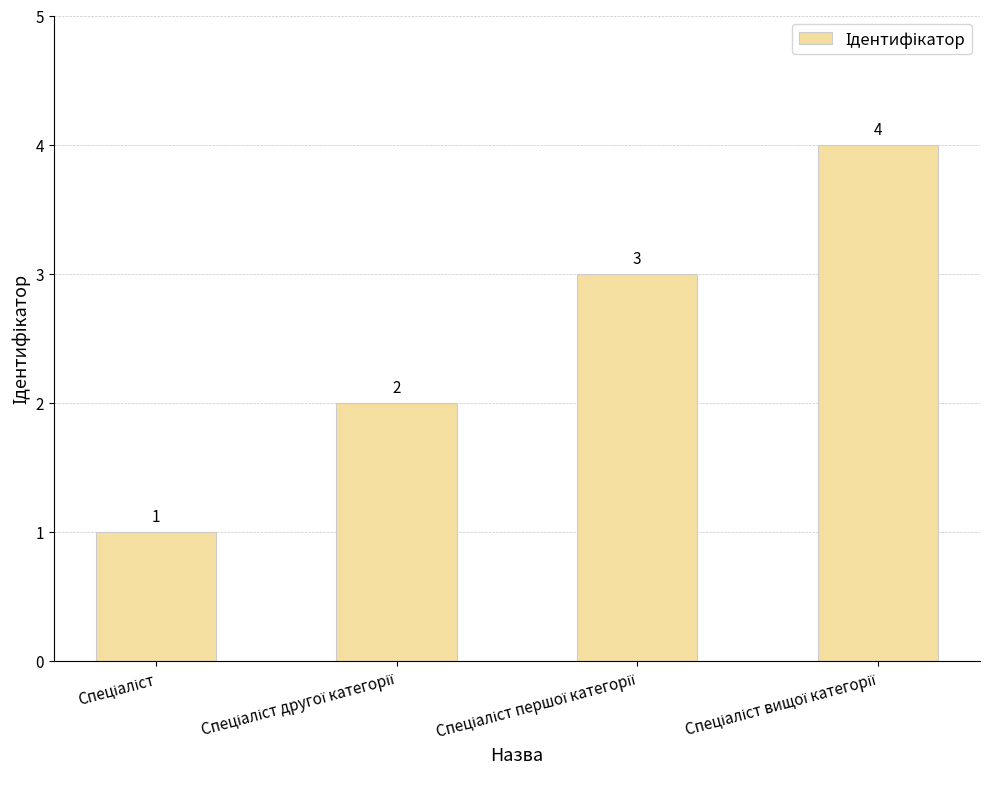

What is the difference between the maximum and minimum values?

3